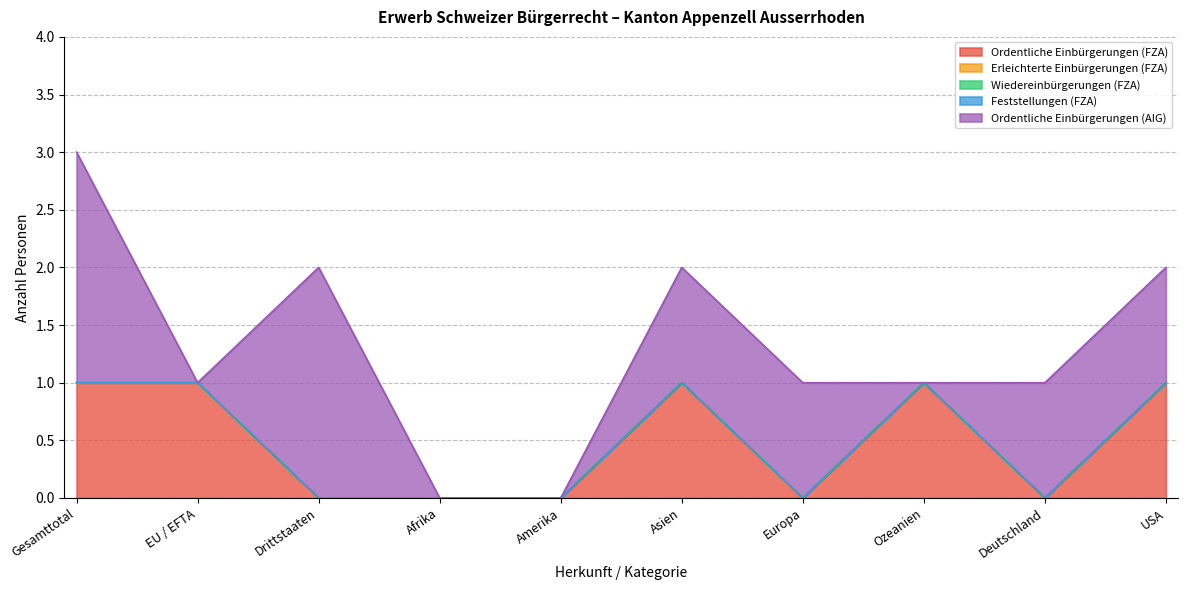

Reading left to right, list all the values displayed in this chart.

Ordentliche Einbürgerungen (FZA): Gesamttotal=1	EU / EFTA=1	Drittstaaten=0	Afrika=0	Amerika=0	Asien=1	Europa=0	Ozeanien=1	Deutschland=0	USA=1
Erleichterte Einbürgerungen (FZA): Gesamttotal=0	EU / EFTA=0	Drittstaaten=0	Afrika=0	Amerika=0	Asien=0	Europa=0	Ozeanien=0	Deutschland=0	USA=0
Wiedereinbürgerungen (FZA): Gesamttotal=0	EU / EFTA=0	Drittstaaten=0	Afrika=0	Amerika=0	Asien=0	Europa=0	Ozeanien=0	Deutschland=0	USA=0
Feststellungen (FZA): Gesamttotal=0	EU / EFTA=0	Drittstaaten=0	Afrika=0	Amerika=0	Asien=0	Europa=0	Ozeanien=0	Deutschland=0	USA=0
Ordentliche Einbürgerungen (AIG): Gesamttotal=2	EU / EFTA=0	Drittstaaten=2	Afrika=0	Amerika=0	Asien=1	Europa=1	Ozeanien=0	Deutschland=1	USA=1